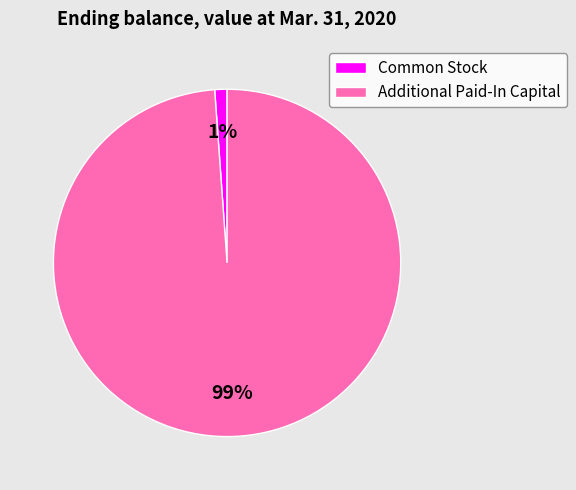

Rank the categories by value from highest to lowest.

Additional Paid-In Capital, Common Stock